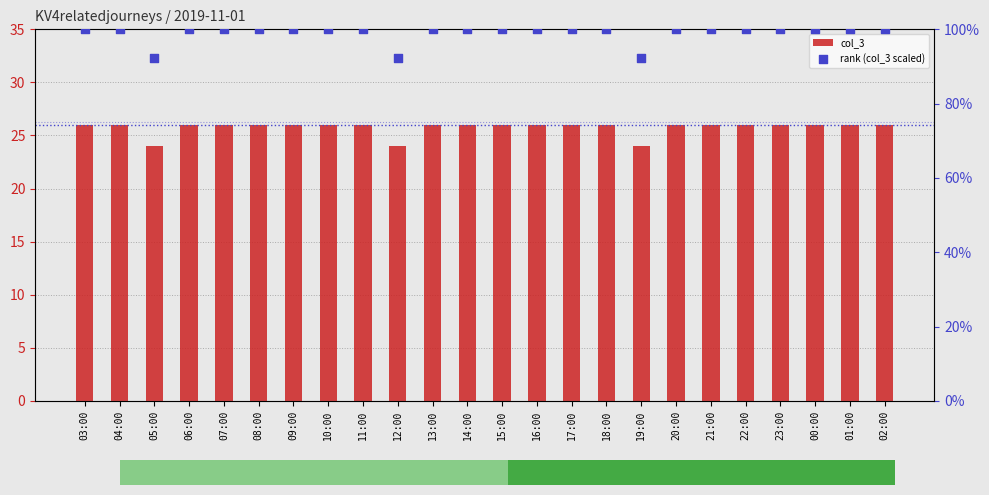

Which series contains the lowest Y value?

col_3